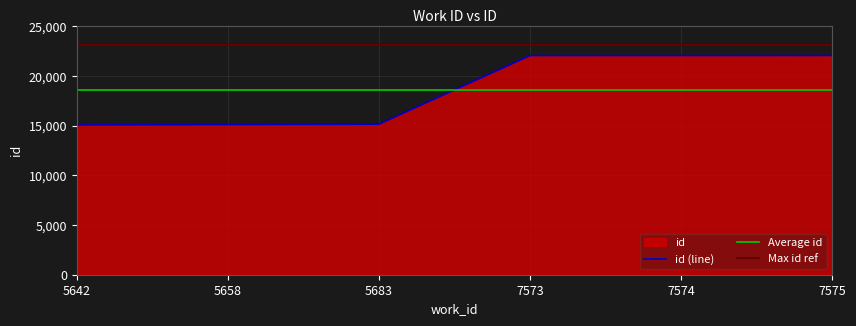

The id (line) series shows 15080 at 5642. True or false?

True